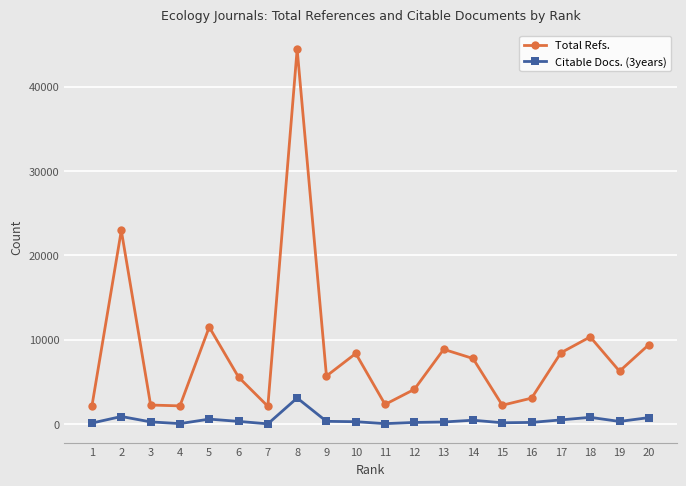

Is the value of Total Refs. at 5 greater than the value of Citable Docs. (3years) at 13?

Yes